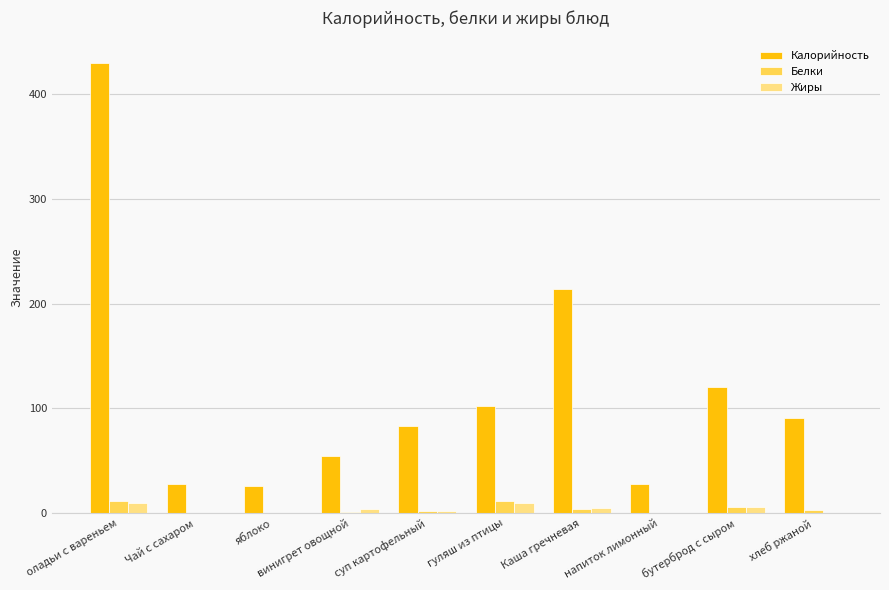

The Калорийность series shows 172.3 at гуляш из птицы. True or false?

False